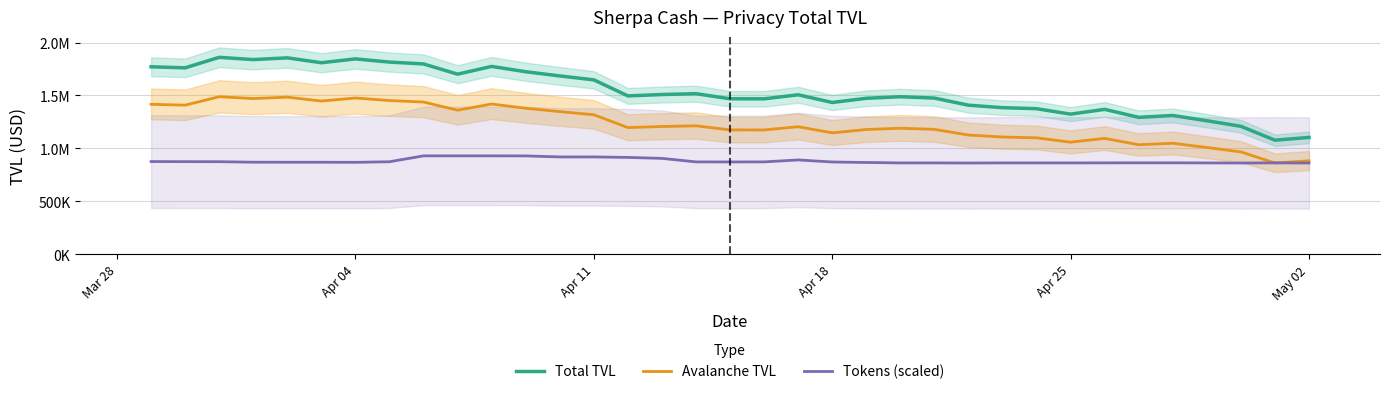

How many bars are there in total?

105